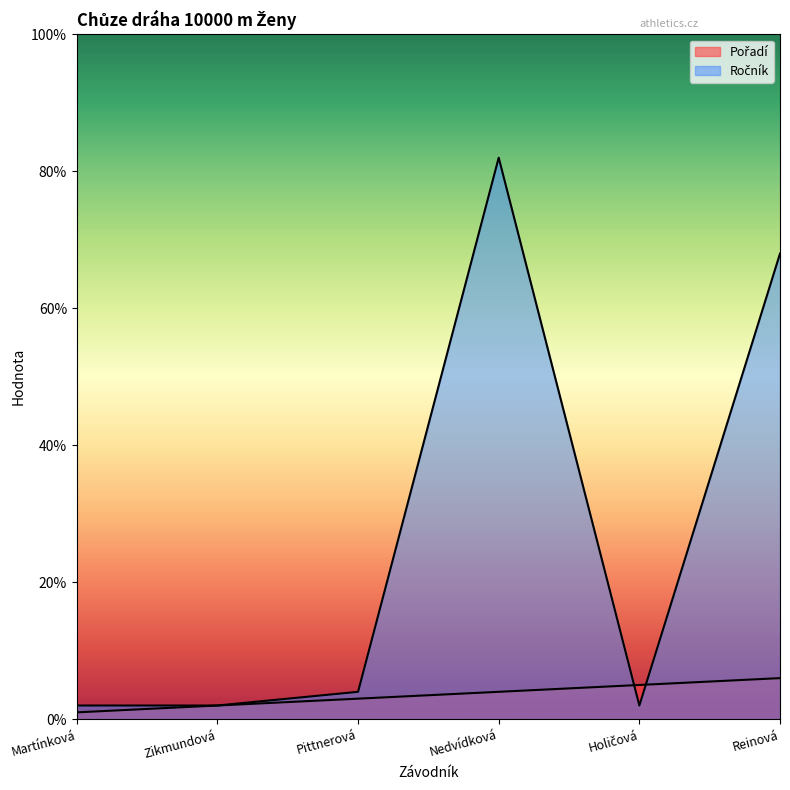

What is the total value across all series at Martínková?

3